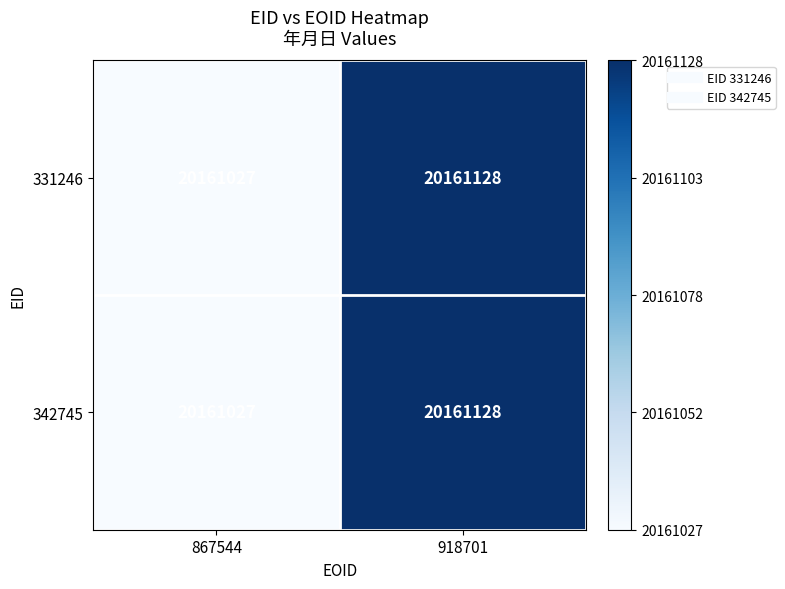

The value of 342745 at 918701 is 20161128. True or false?

True